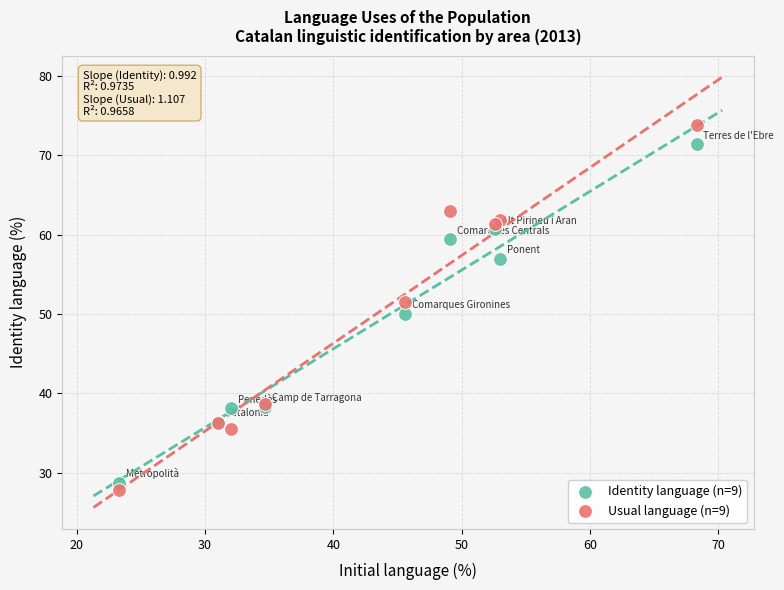

What is the X range (max minus min) for the scatter plot?

45.0